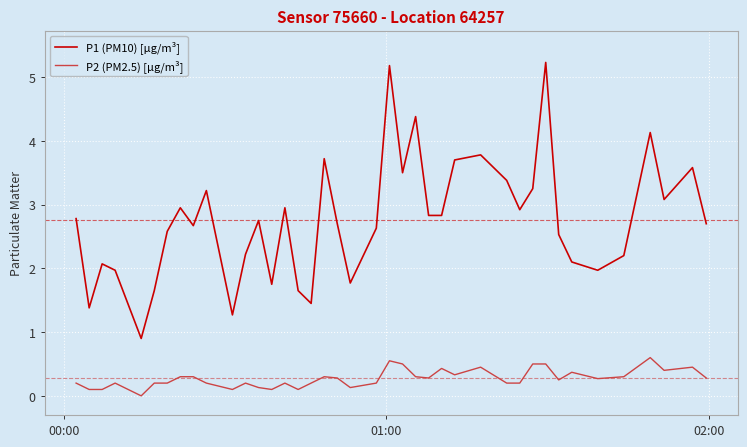

What is the greatest value displayed?

5.2